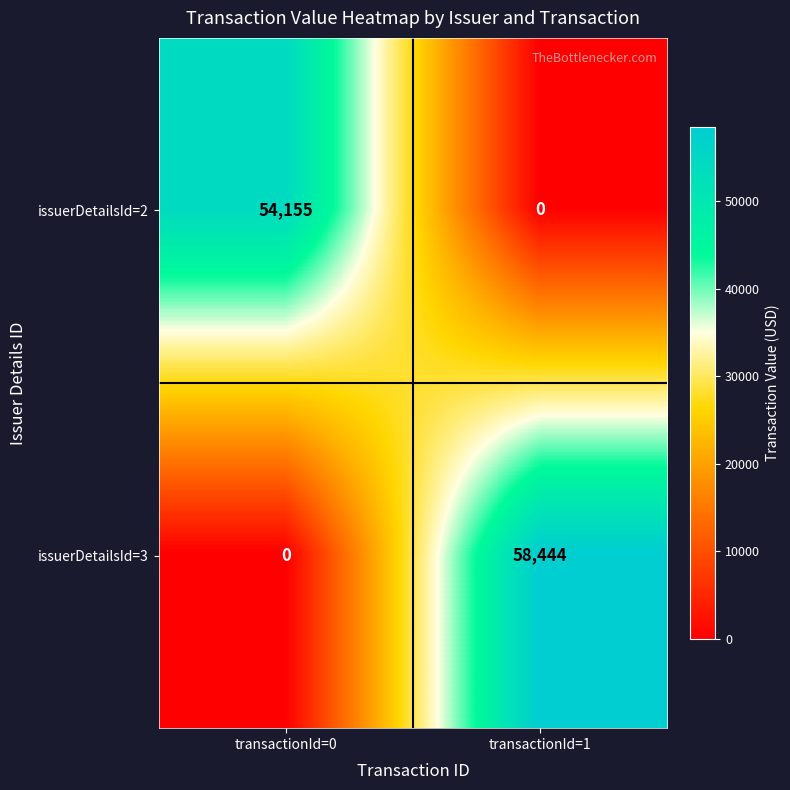

Reading left to right, what are all the values shown in this chart?

issuerDetailsId=2: 54155	0
issuerDetailsId=3: 0	58444